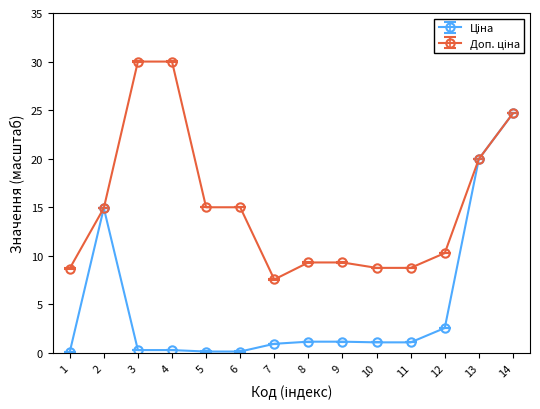

What is the spread (max minus min) of values at 7?

6.6